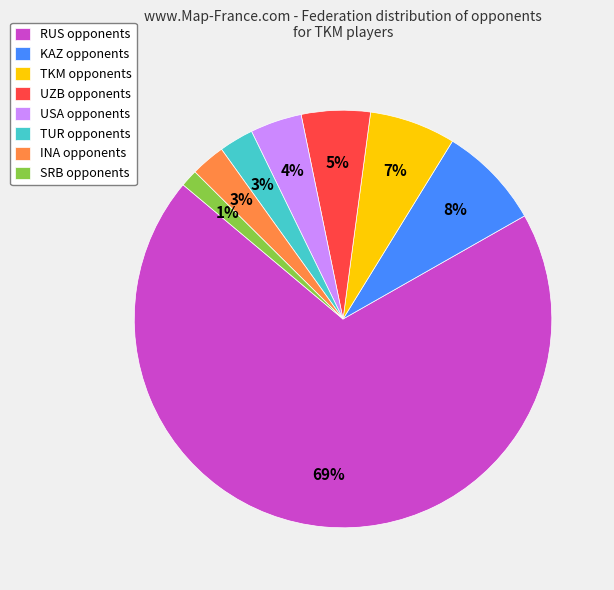

Which slice represents more than half of the pie?

RUS opponents